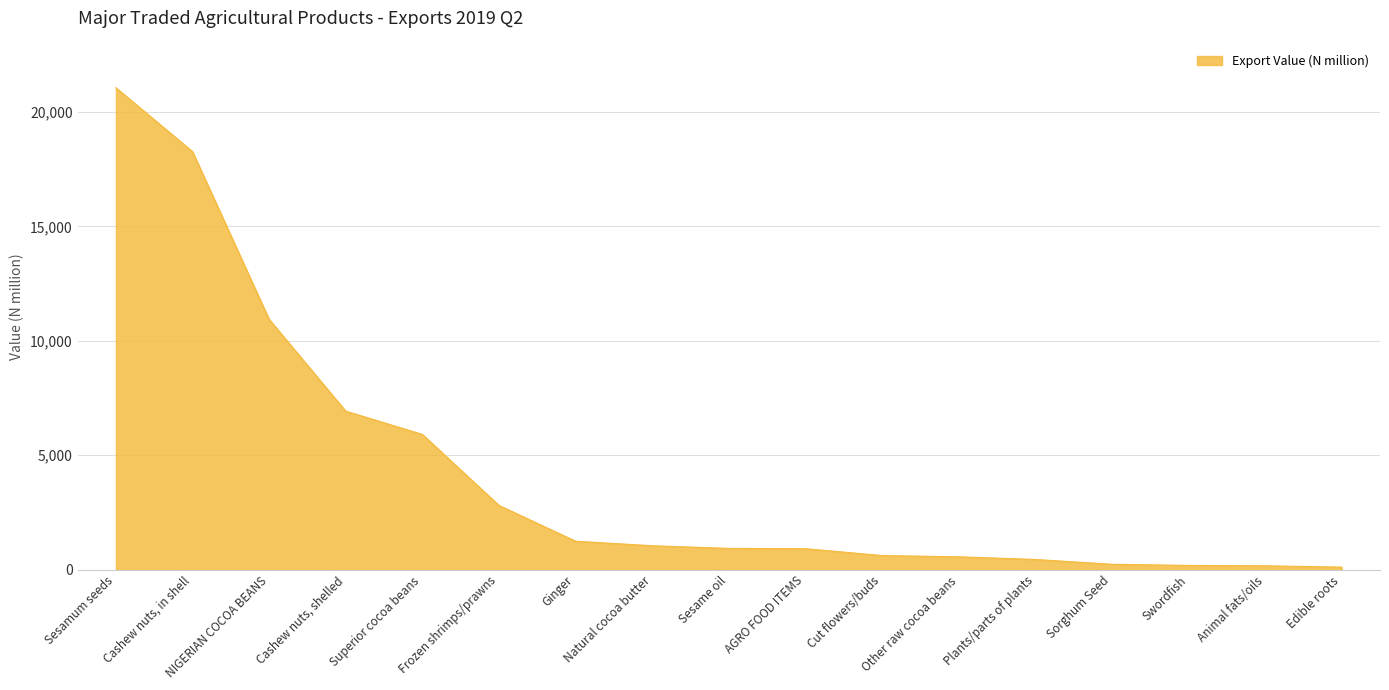

Which label corresponds to the largest value in the chart?

Sesamum seeds